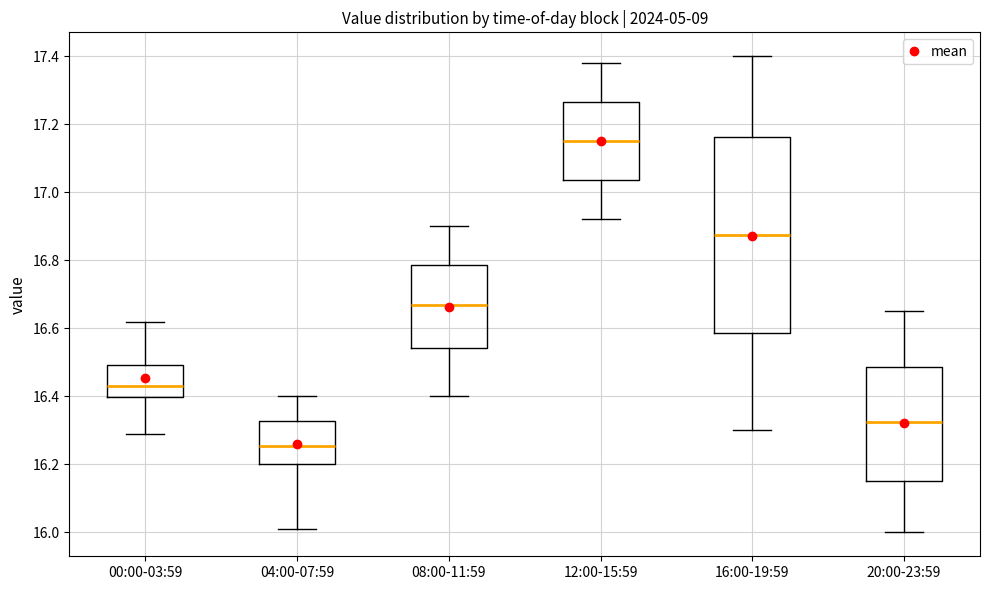

Reading left to right, transcribe this box plot: for each box, give where its median line is, the range the box spans, and where its two whiskers end, as read against the y-axis. The values are not printed on the chart, so give them approximately, as read against the axis.

00:00-03:59: median 16.44, box 16.40 to 16.50, whiskers 16.30 to 16.62
04:00-07:59: median 16.26, box 16.20 to 16.32, whiskers 16.02 to 16.40
08:00-11:59: median 16.68, box 16.54 to 16.78, whiskers 16.40 to 16.90
12:00-15:59: median 17.16, box 17.04 to 17.26, whiskers 16.92 to 17.38
16:00-19:59: median 16.88, box 16.58 to 17.16, whiskers 16.30 to 17.40
20:00-23:59: median 16.32, box 16.16 to 16.48, whiskers 16.00 to 16.66